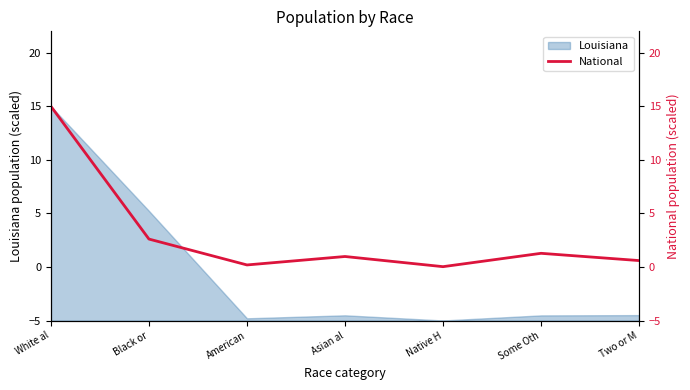

True or false: Louisiana has a value of -1.8 at American.

False